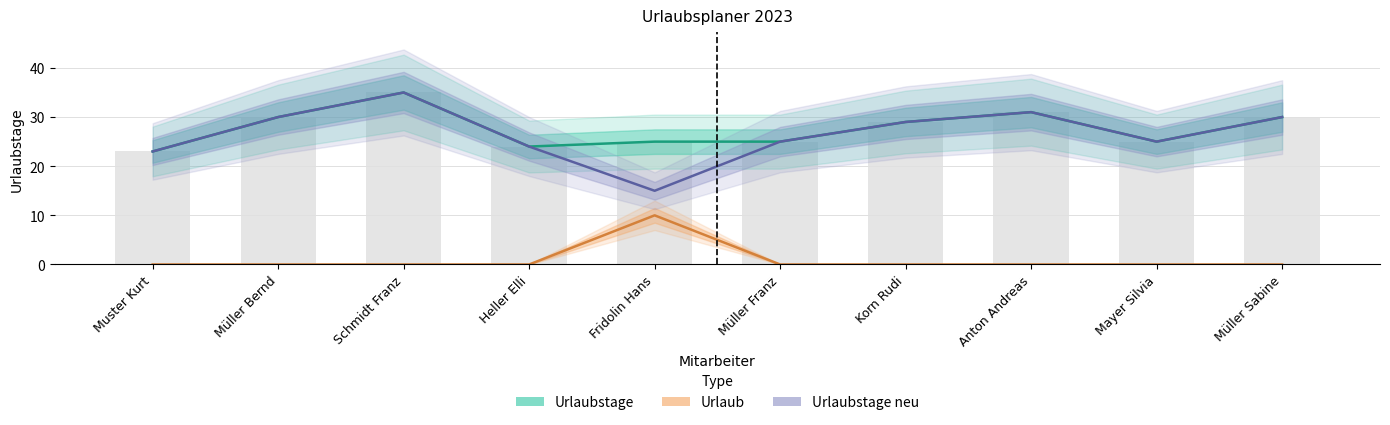

How many series are shown in this chart?

3